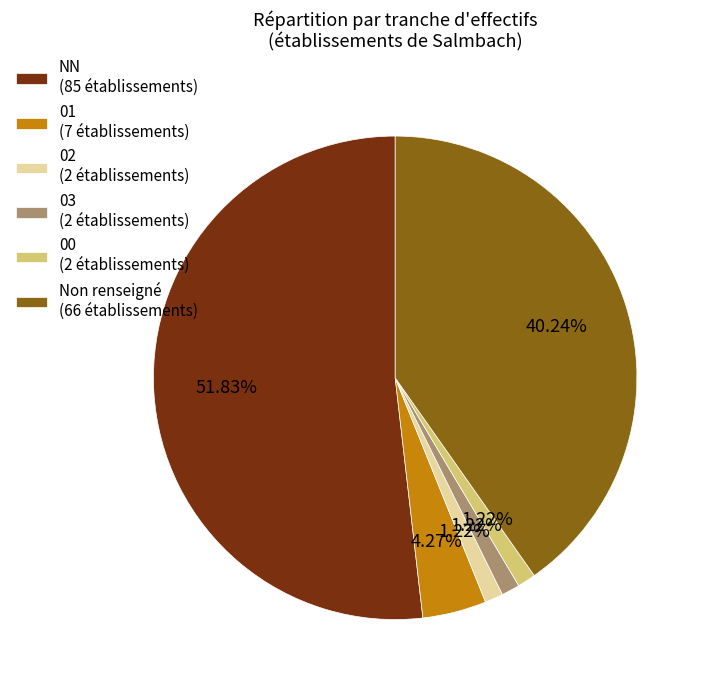

To the nearest percent, what is the average slice percentage?

17%